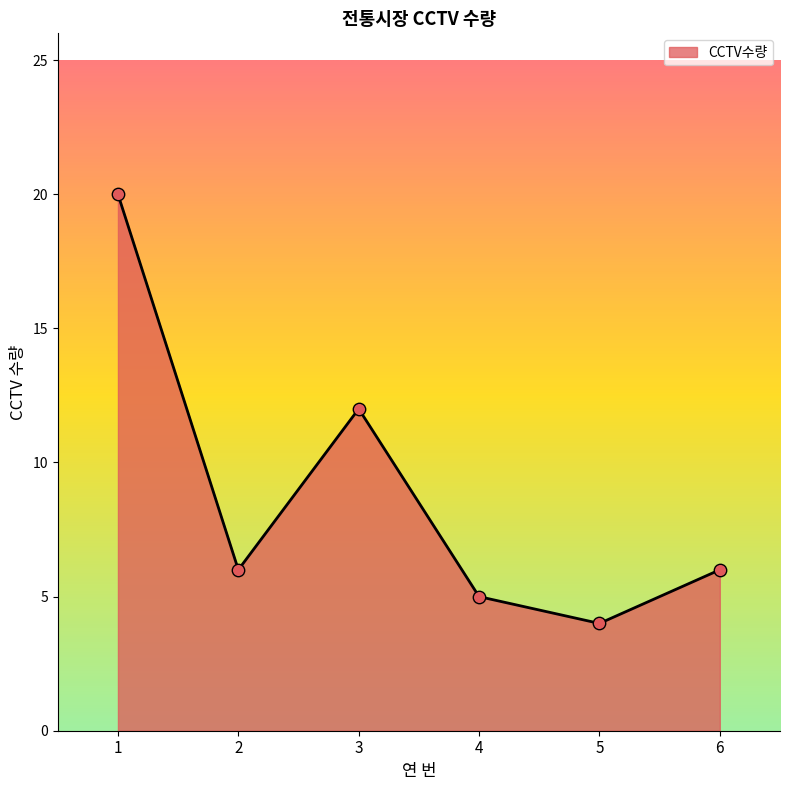

Between 1 and 5, which is larger?

1